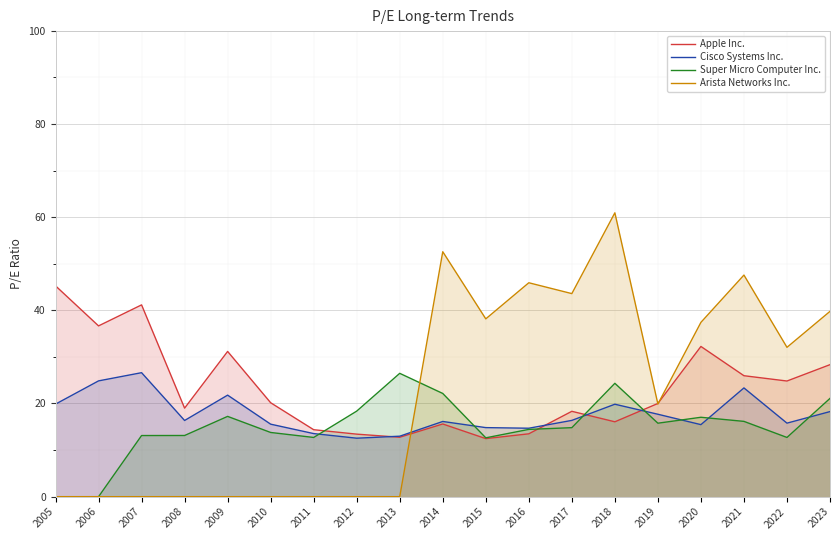

Does the chart display data point markers on the line(s)?

No